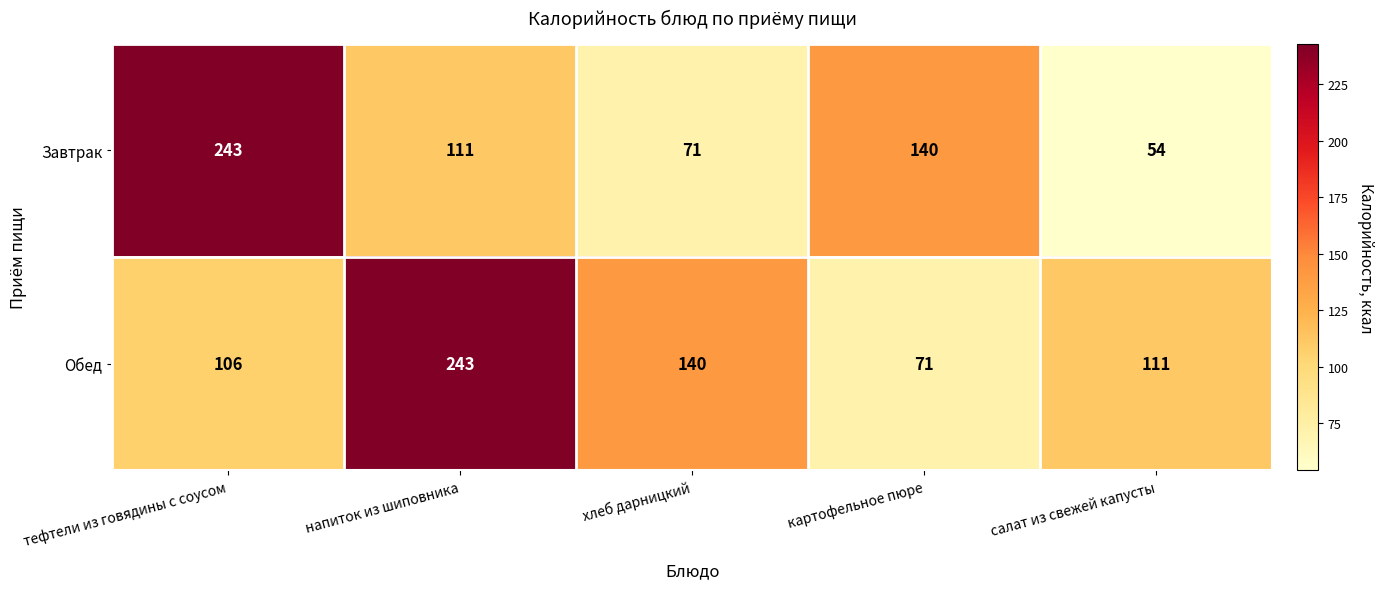

At which label is Завтрак closest to 148?

картофельное пюре